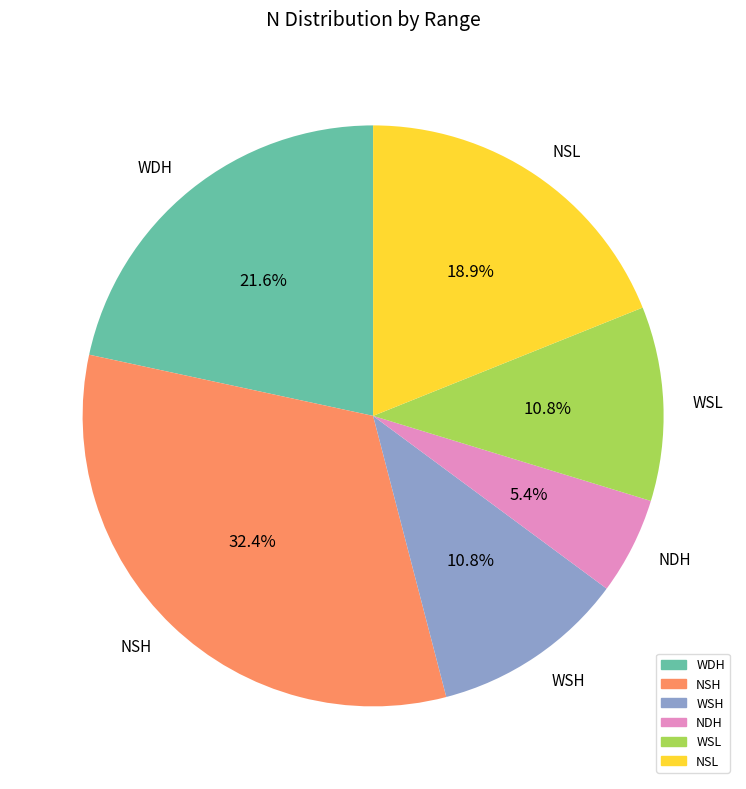

Is WDH the majority of the pie?

No